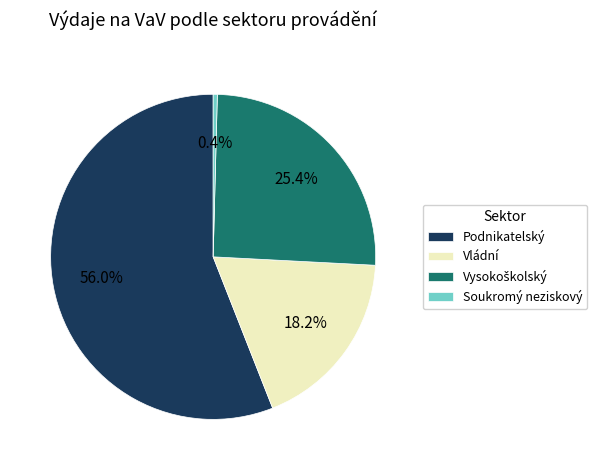

Which category has the biggest portion of the pie?

Podnikatelský